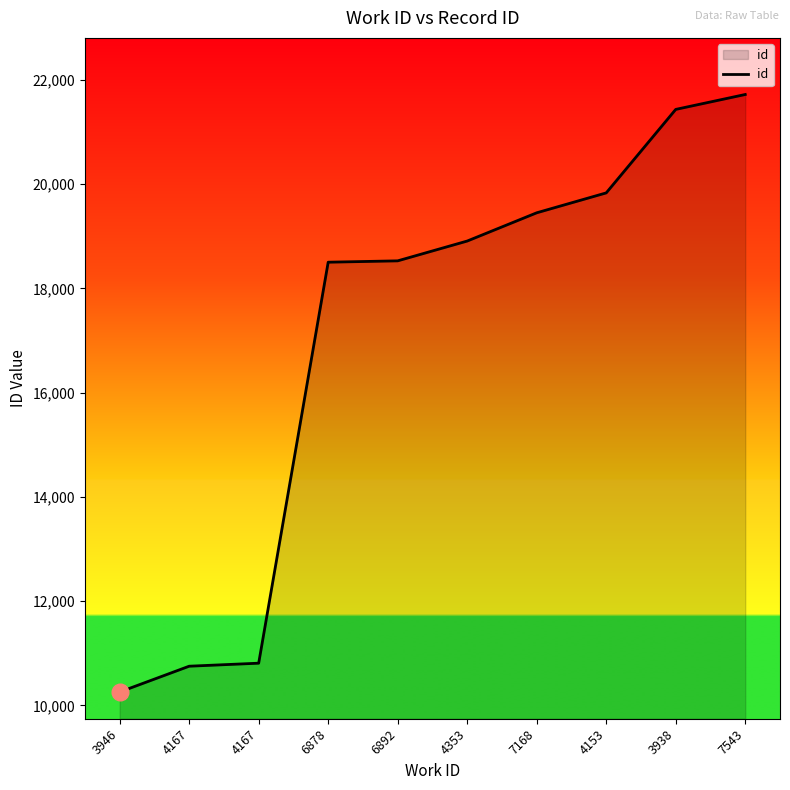

How many lines are shown in the chart?

1